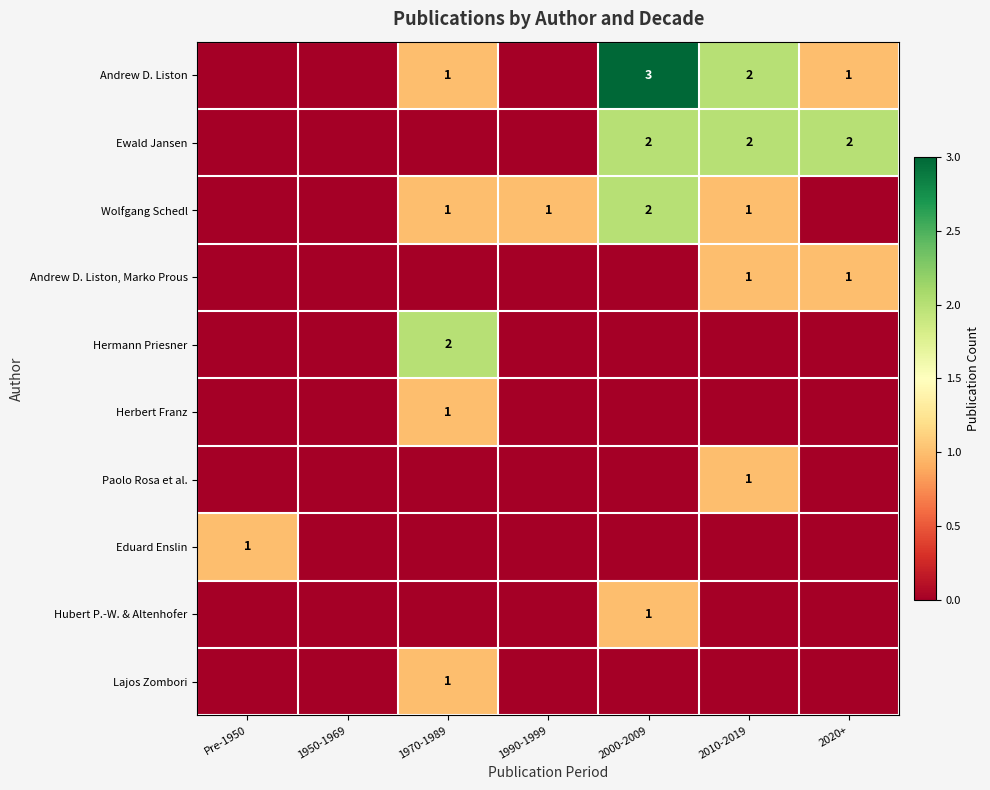

What is the sum of the Andrew D. Liston values at 2000-2009 and 1970-1989?

4